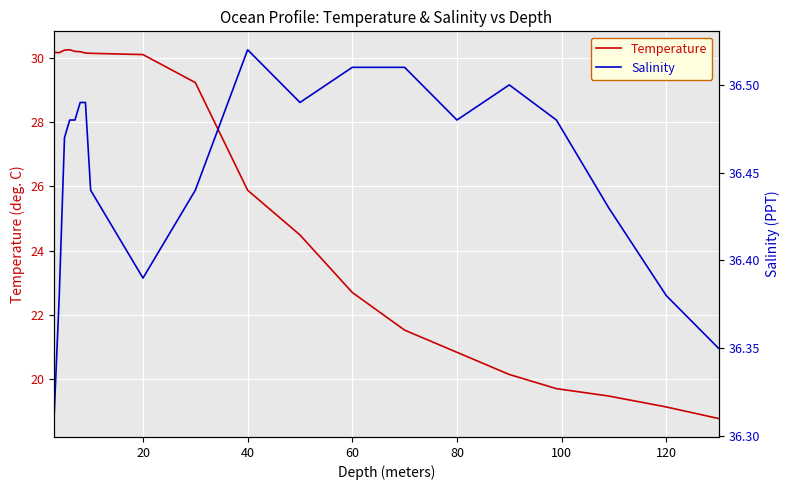

True or false: Temperature and Salinity intersect in this chart.

False